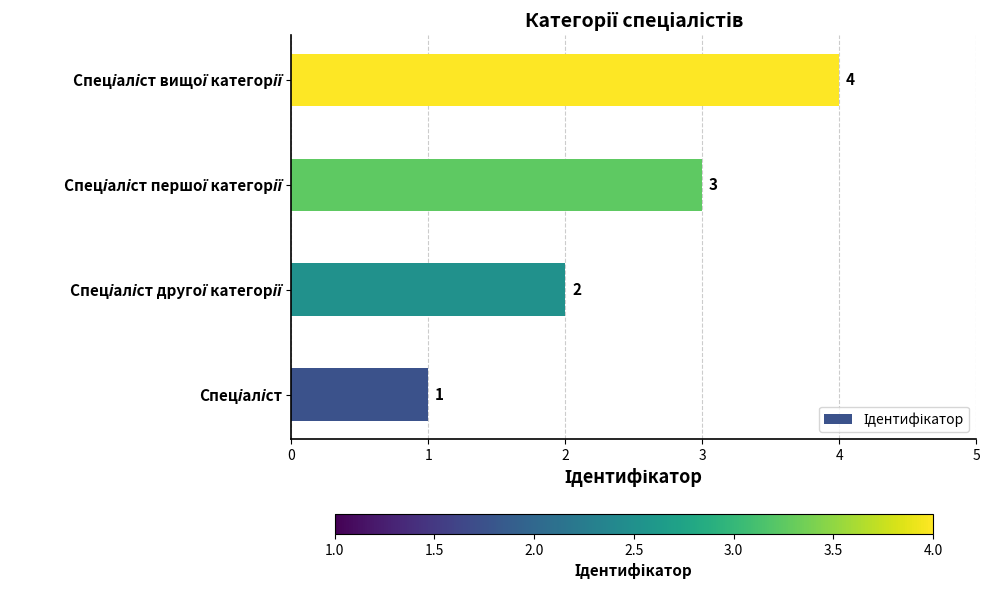

How many values are between 2 and 4?

3